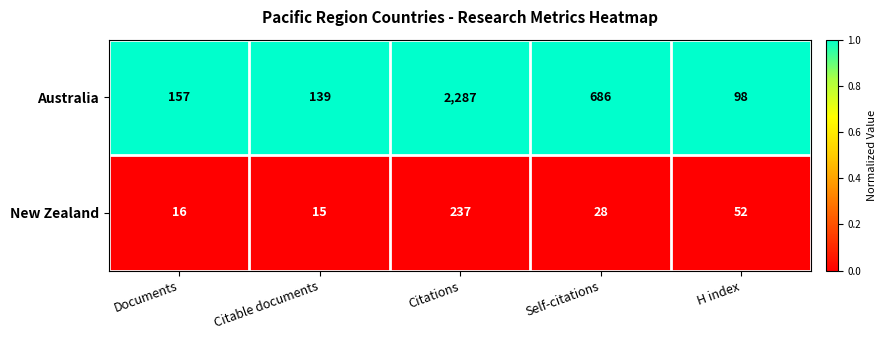

Which series has the widest spread of values?

Australia